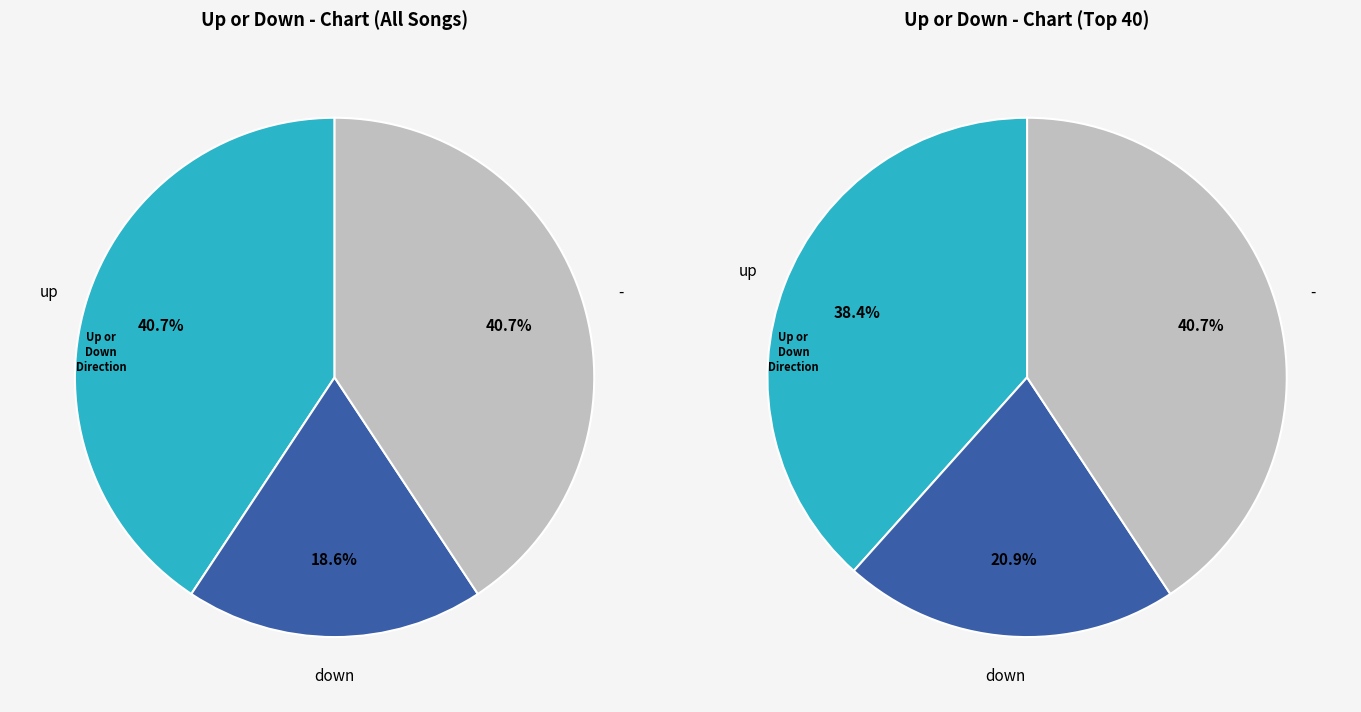

Which slice is the largest?

up